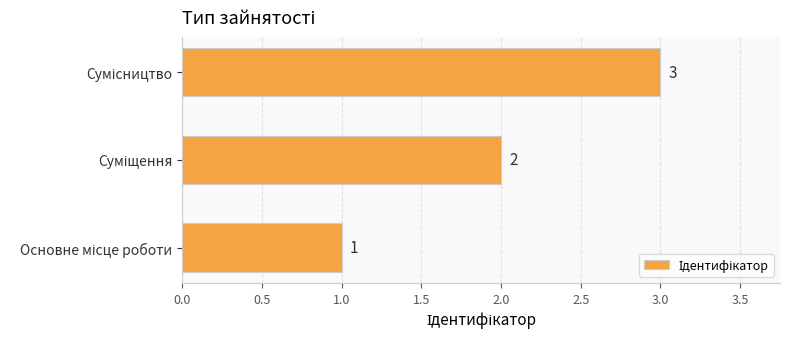

How many values are between 1 and 3?

3